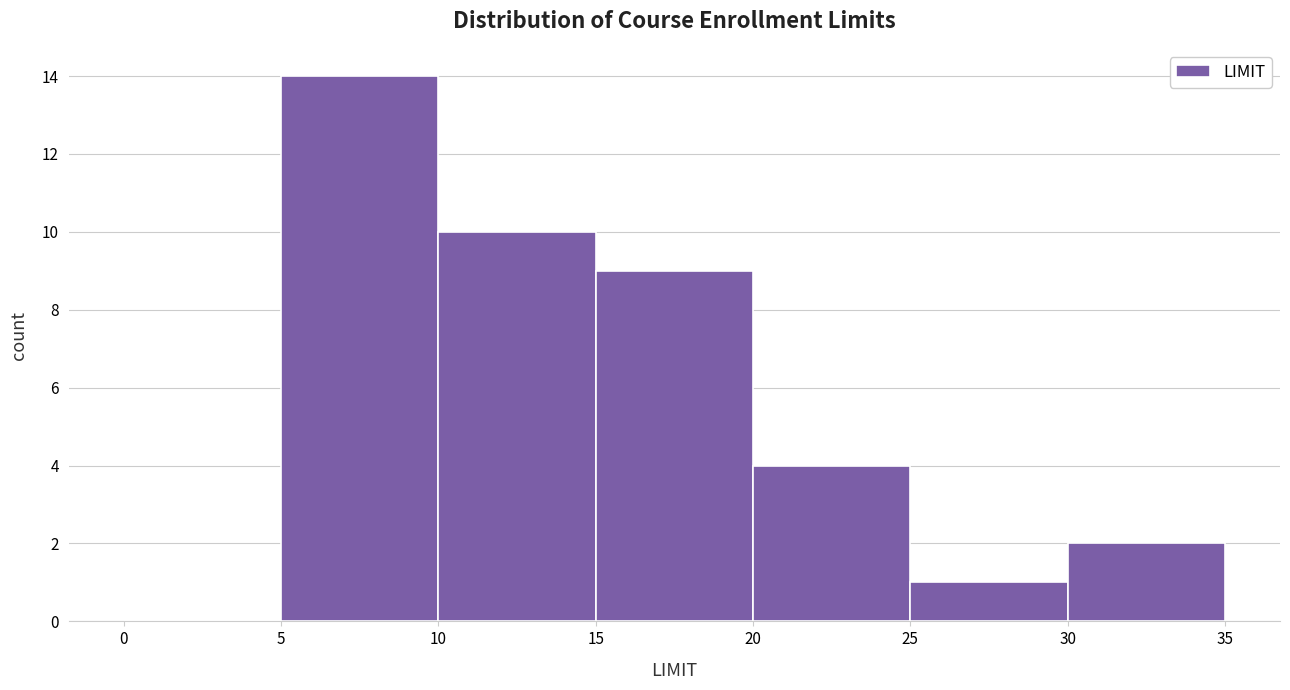

How tall is the bar that spans 25 to 30 on the x-axis? The values are not printed on the chart, so give them approximately, as read against the axis.

1